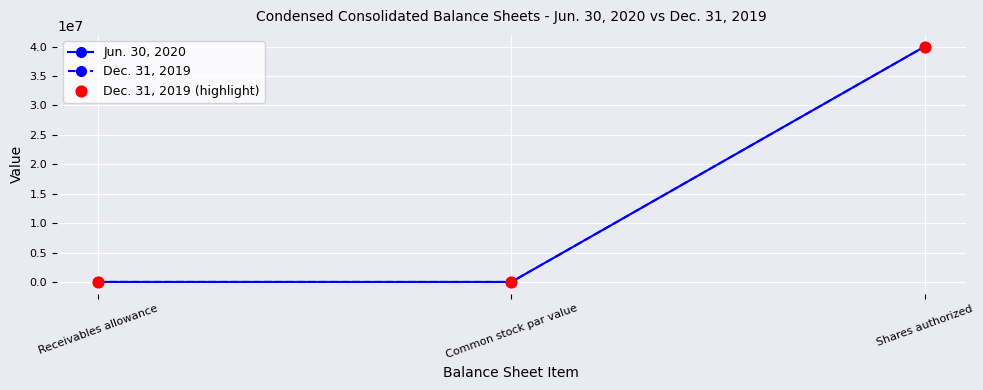

The value of Jun. 30, 2020 at Shares authorized is 13448945. True or false?

False